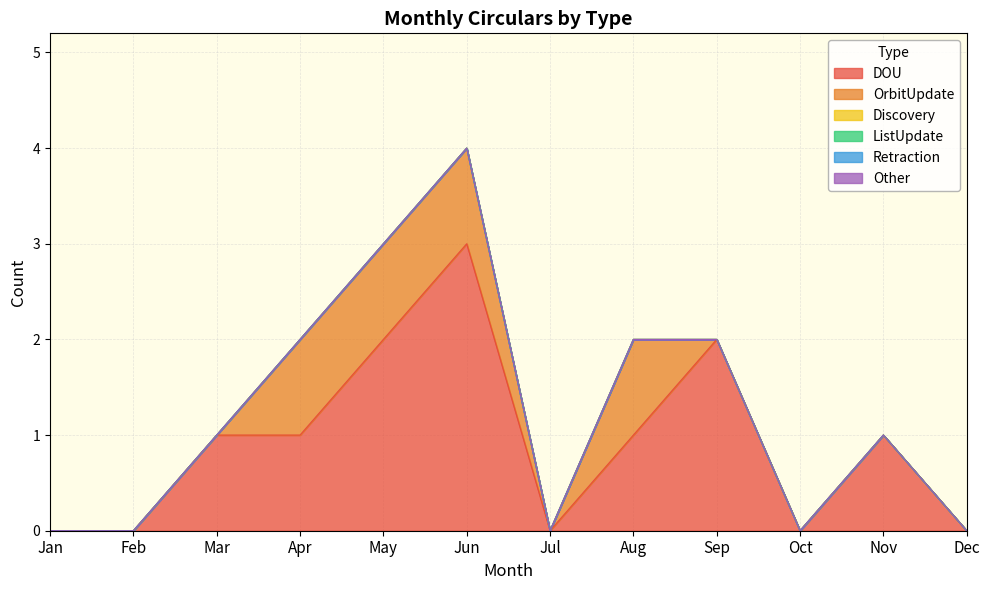

Reading left to right, list all the values displayed in this chart.

DOU: 0	0	1	1	2	3	0	1	2	0	1	0
OrbitUpdate: 0	0	0	1	1	1	0	1	0	0	0	0
Discovery: 0	0	0	0	0	0	0	0	0	0	0	0
ListUpdate: 0	0	0	0	0	0	0	0	0	0	0	0
Retraction: 0	0	0	0	0	0	0	0	0	0	0	0
Other: 0	0	0	0	0	0	0	0	0	0	0	0